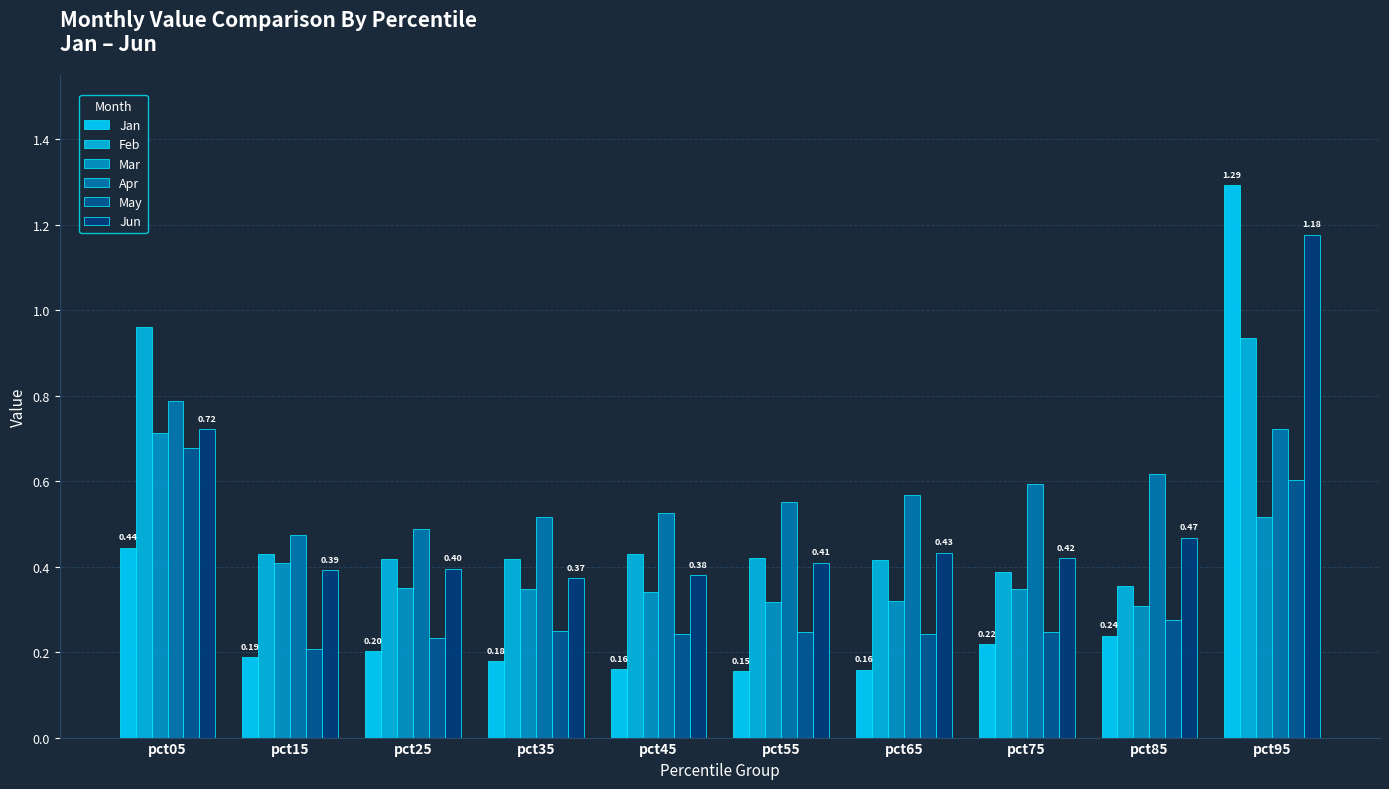

What are all the series names shown in the legend?

Jan, Feb, Mar, Apr, May, Jun